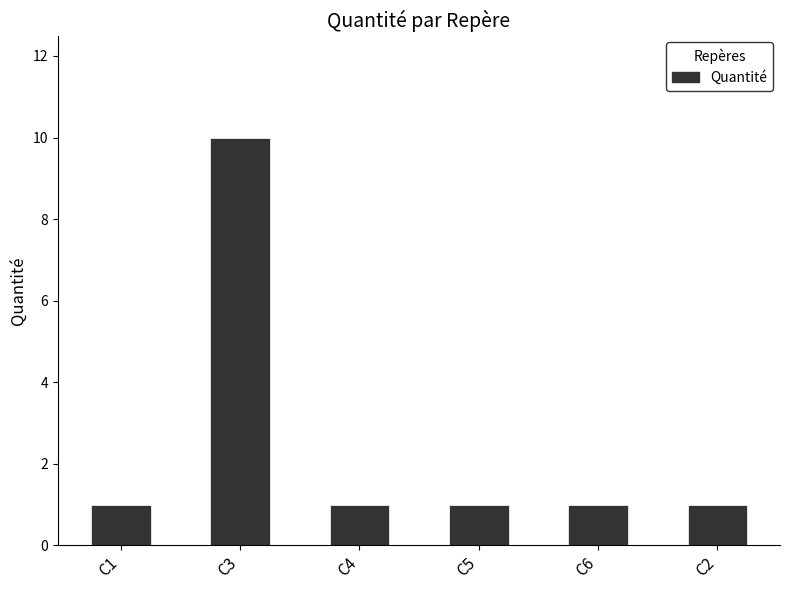

Which category has the highest value across all series?

C3